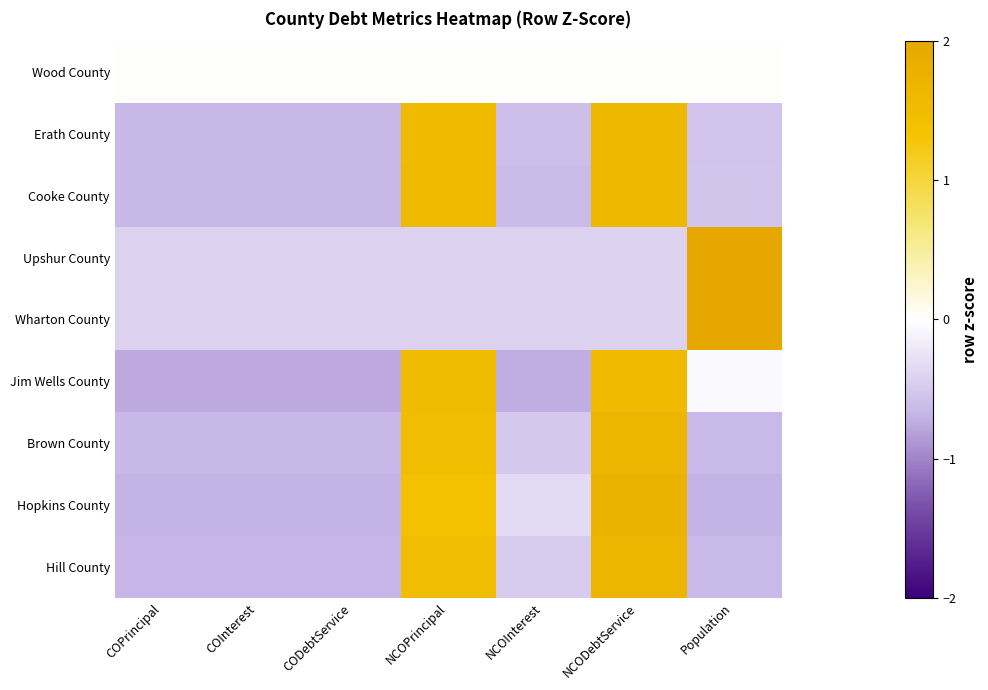

Which category has the lowest value across all series?

COPrincipal